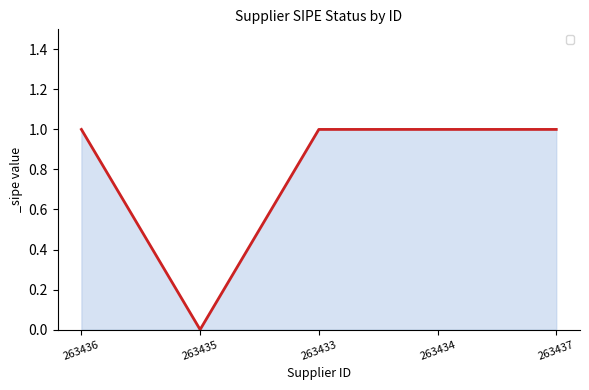

How many lines are shown in the chart?

1